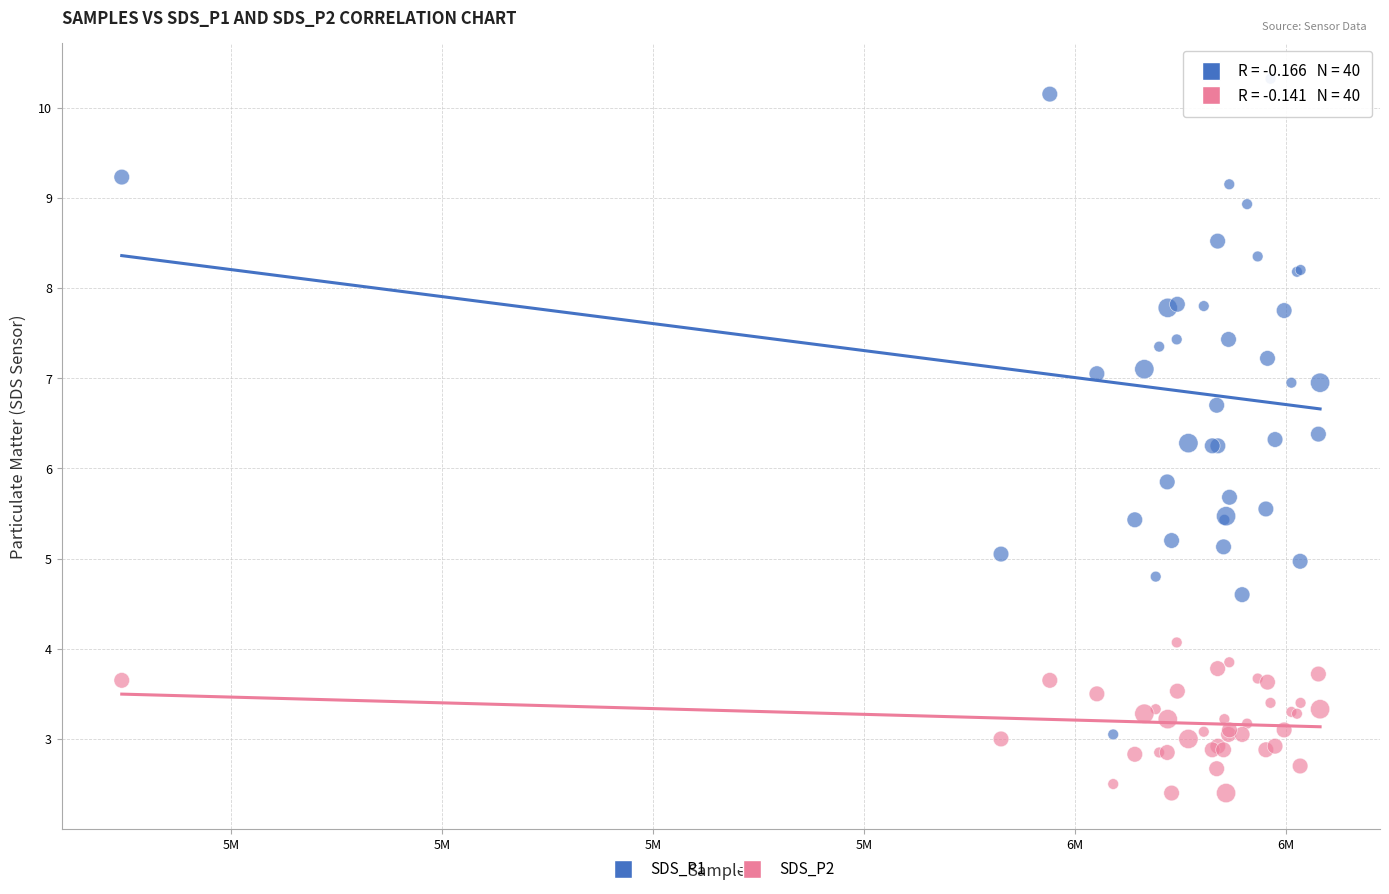

What is the X range (max minus min) for the scatter plot?

56779.0